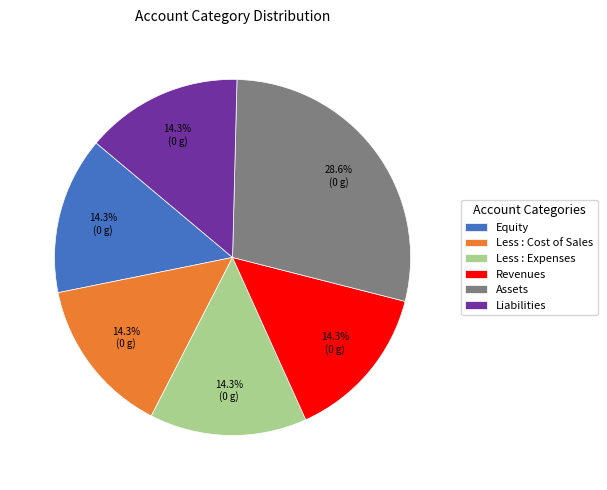

Does any single category account for the majority?

No